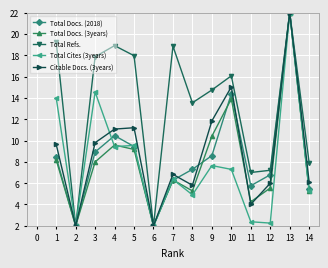

How many values in the Total Docs. (3years) series exceed 7?

7